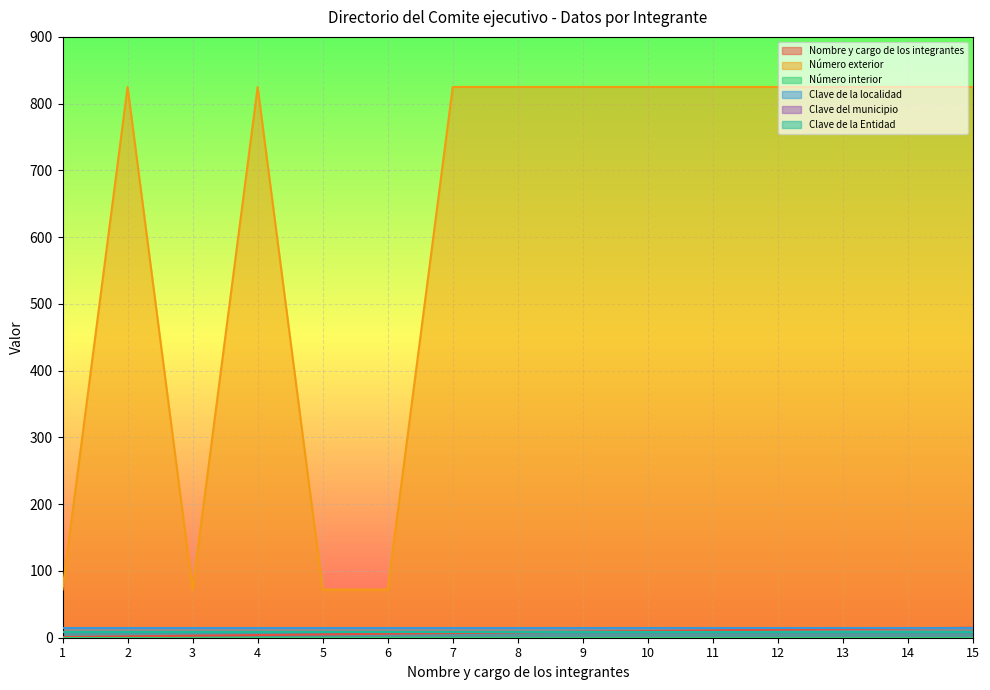

At how many categories does at least one series exceed 262?

11